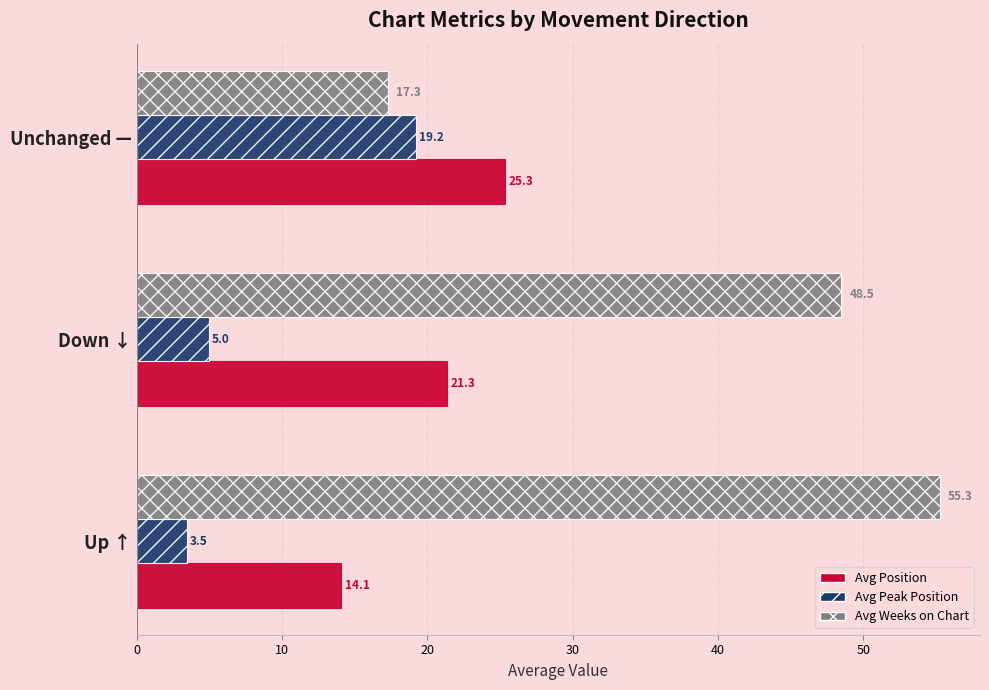

What value does the Avg Position series have at Down ↓?

21.3